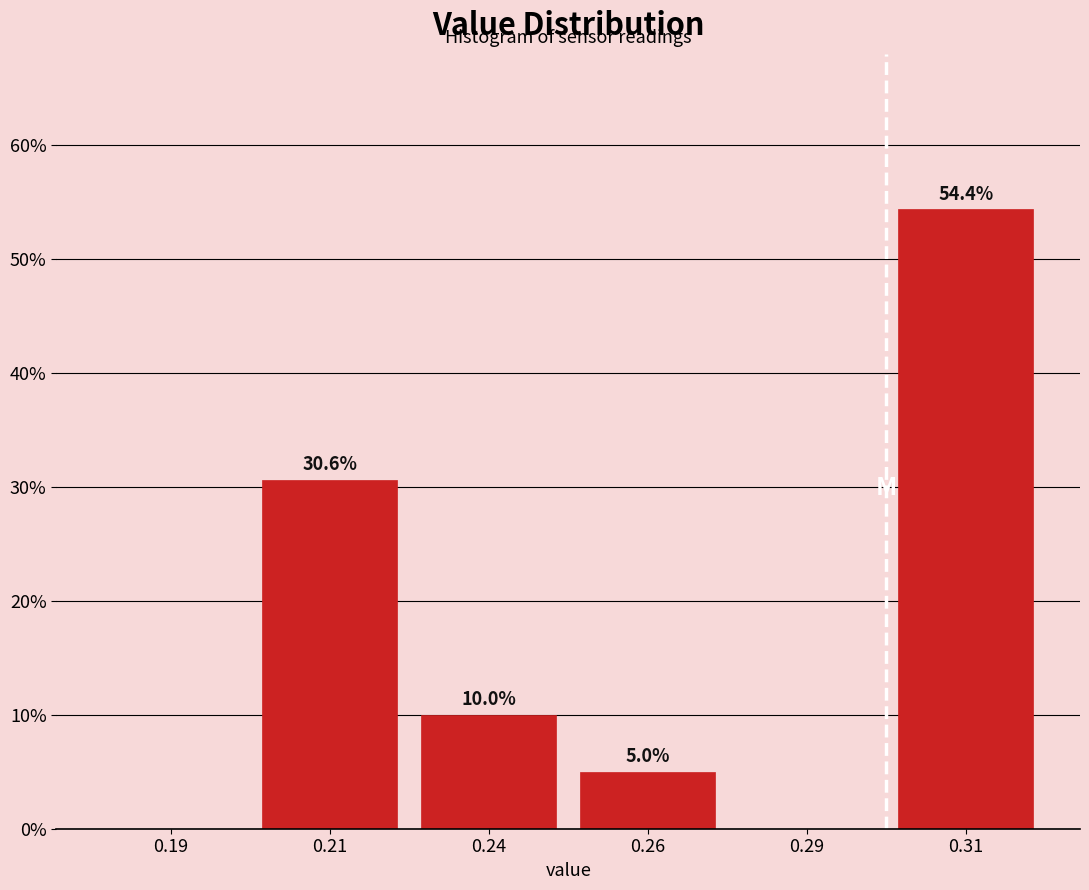

Reading left to right, transcribe all the data shown in this chart.

0.19=0.0	0.21=30.6	0.24=10.0	0.26=5.0	0.29=0.0	0.31=54.4